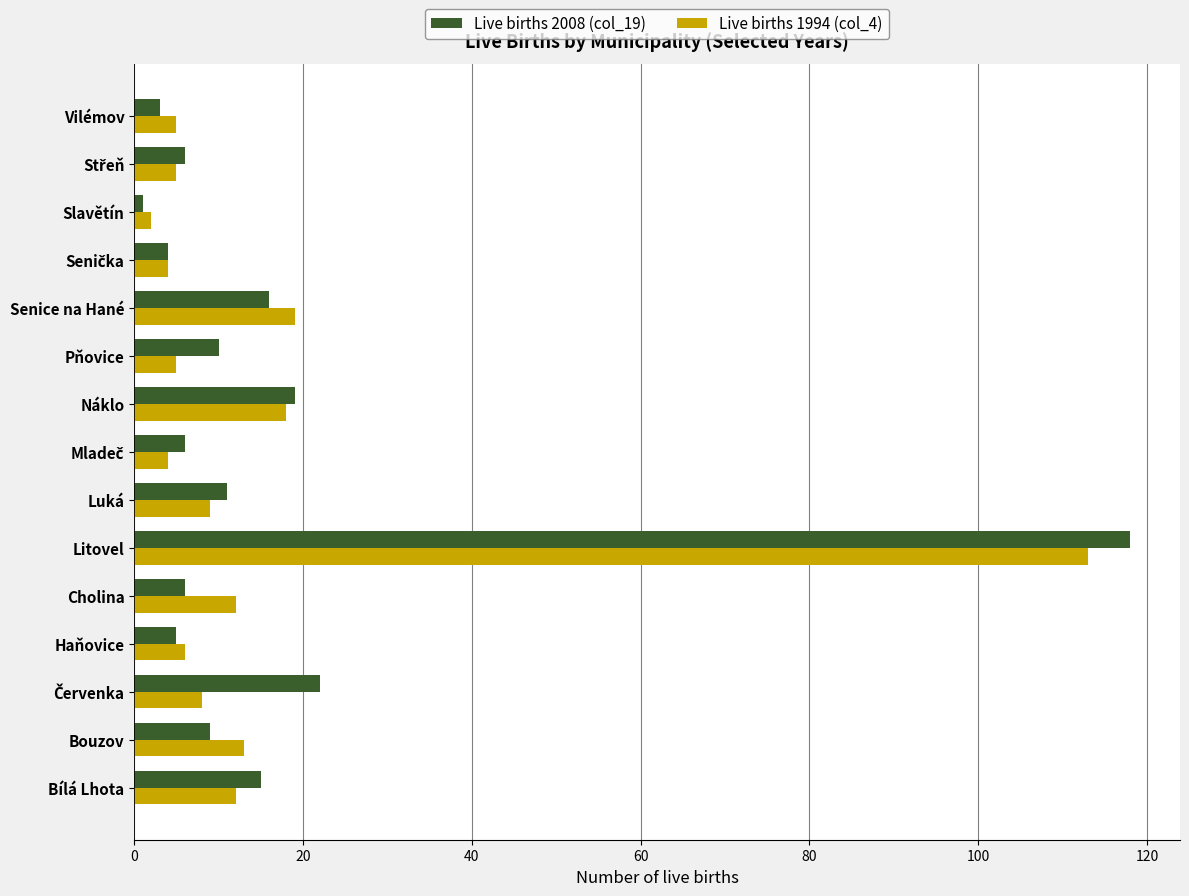

The Live births 2008 (col_19) series shows 5 at Haňovice. True or false?

True